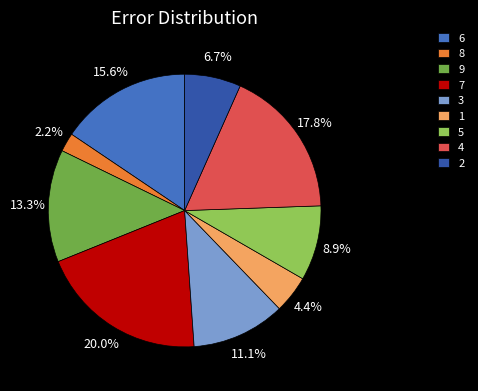

To the nearest percent, what is the difference between the largest and smallest slice percentages?

18%